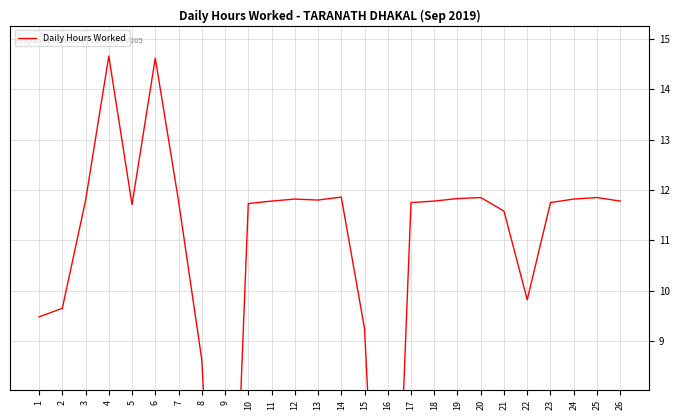

Where is the first local minimum?

5